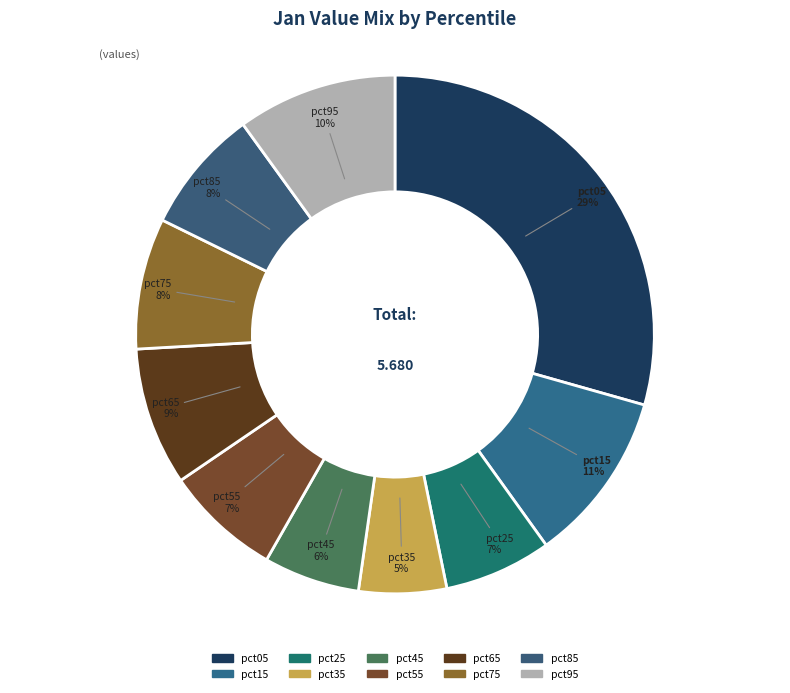

Which slice is the smallest?

pct35